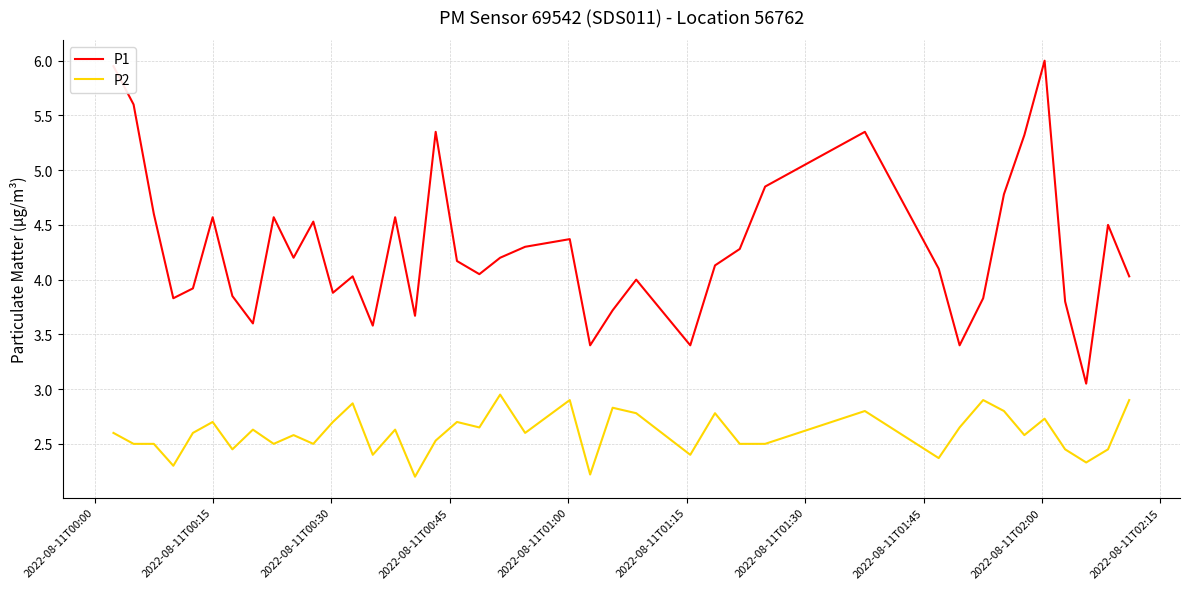

True or false: P2 and P1 cross at least once.

False